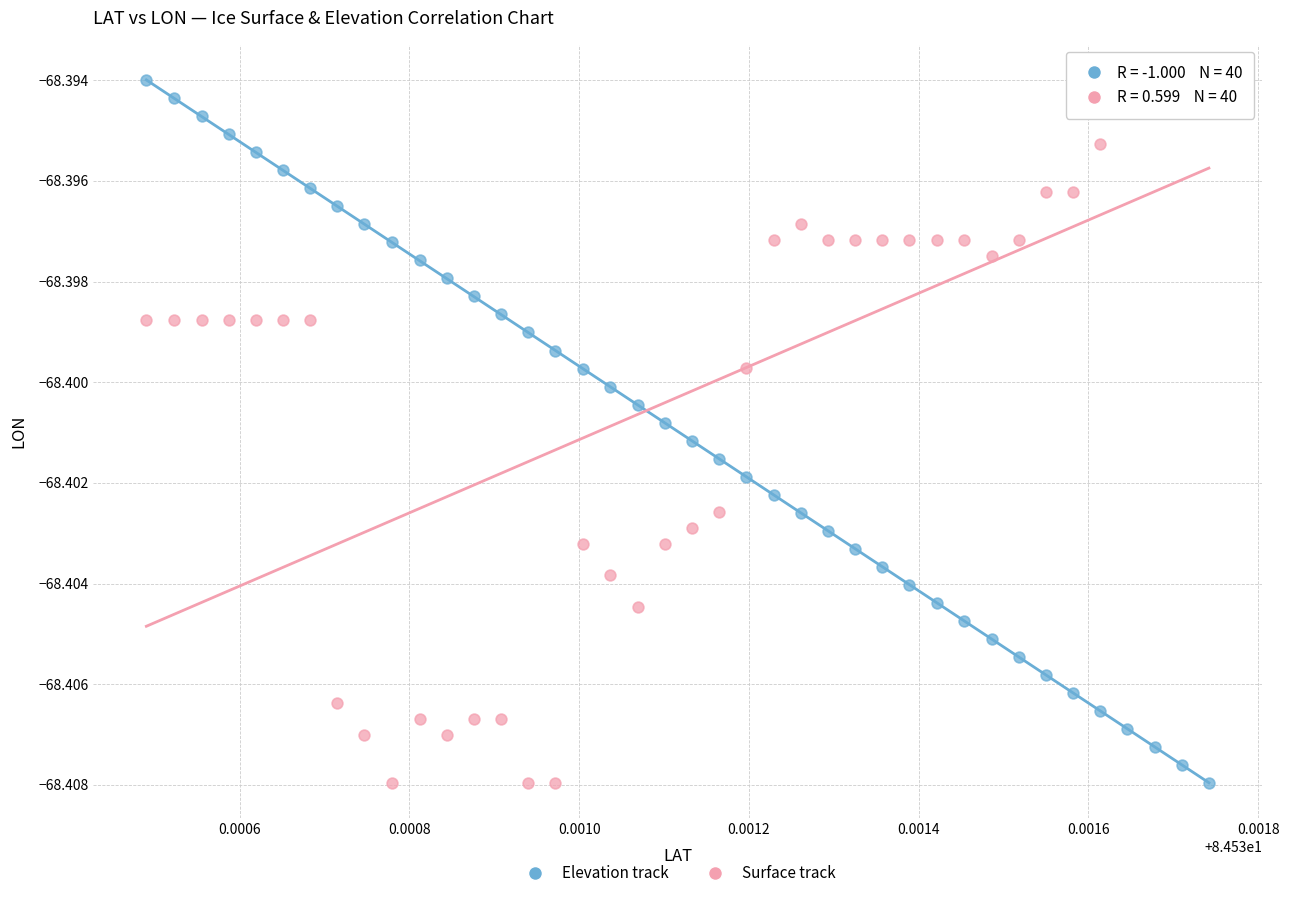

What are all the series names shown in the legend?

Elevation track, Surface track